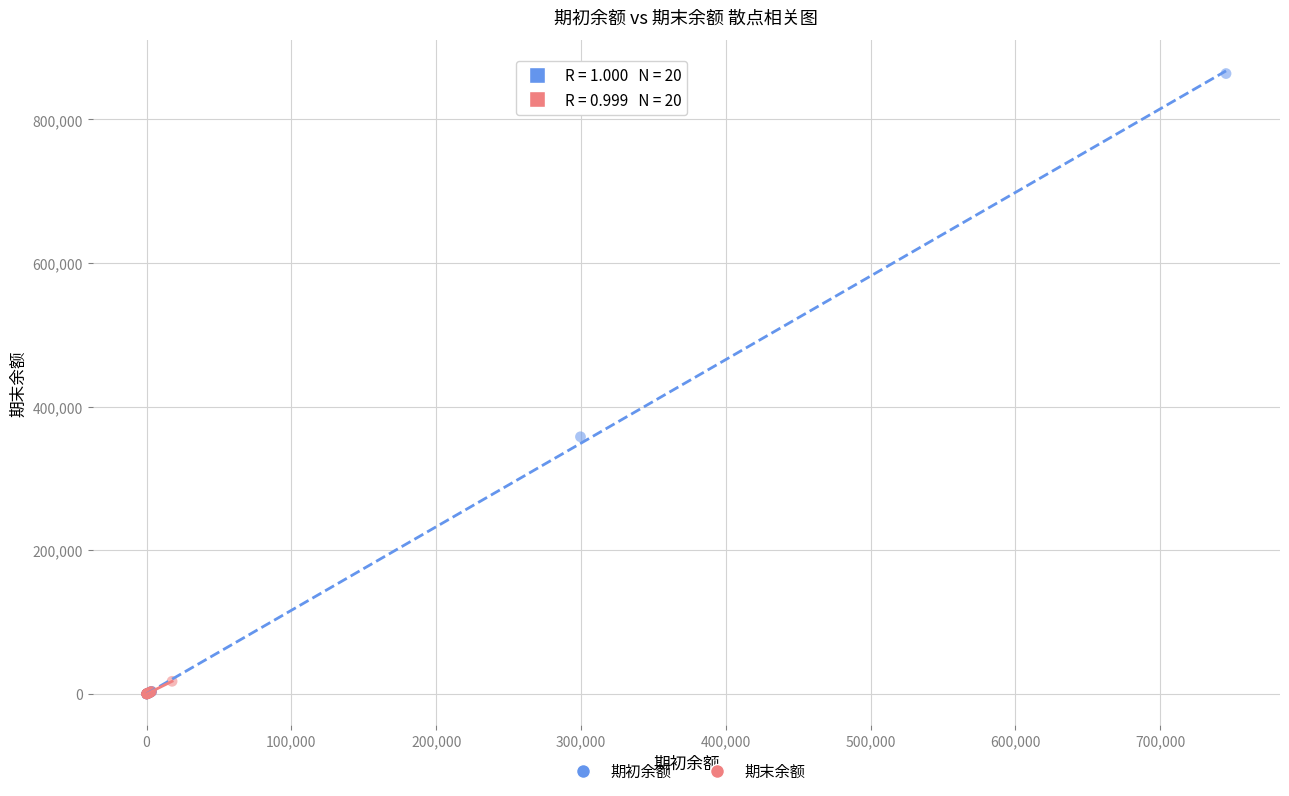

Which series has the widest spread of Y values?

期初余额